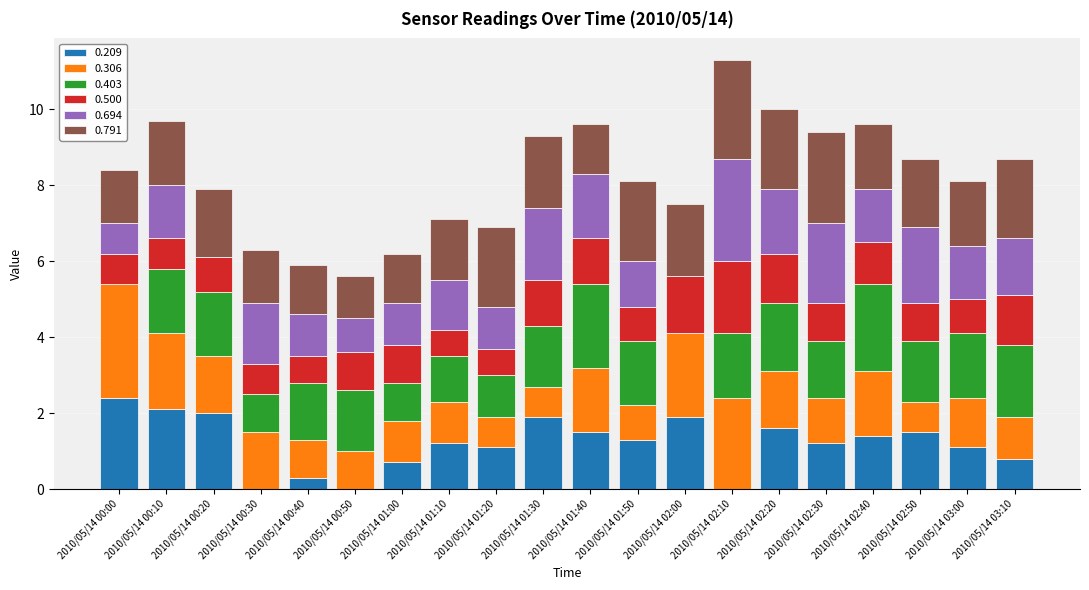

True or false: 0.209 has a value of 1.6 at 2010/05/14 02:20.

True